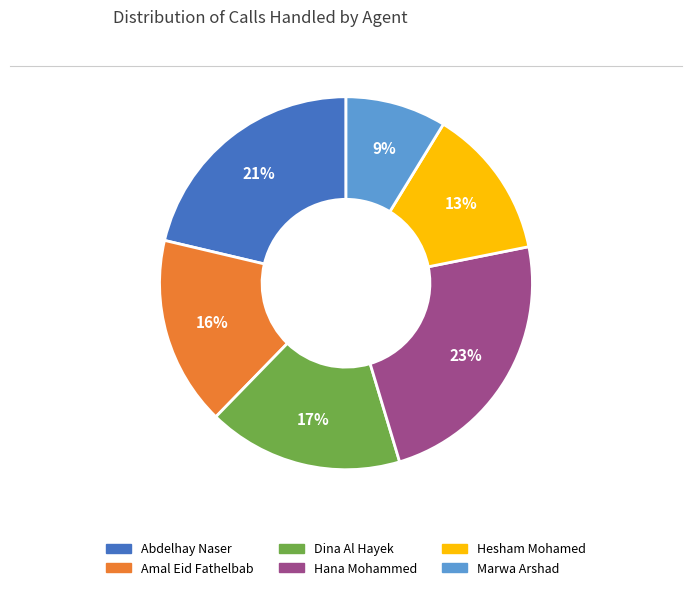

Is the sum of Hesham Mohamed and Hana Mohammed greater than half?

No